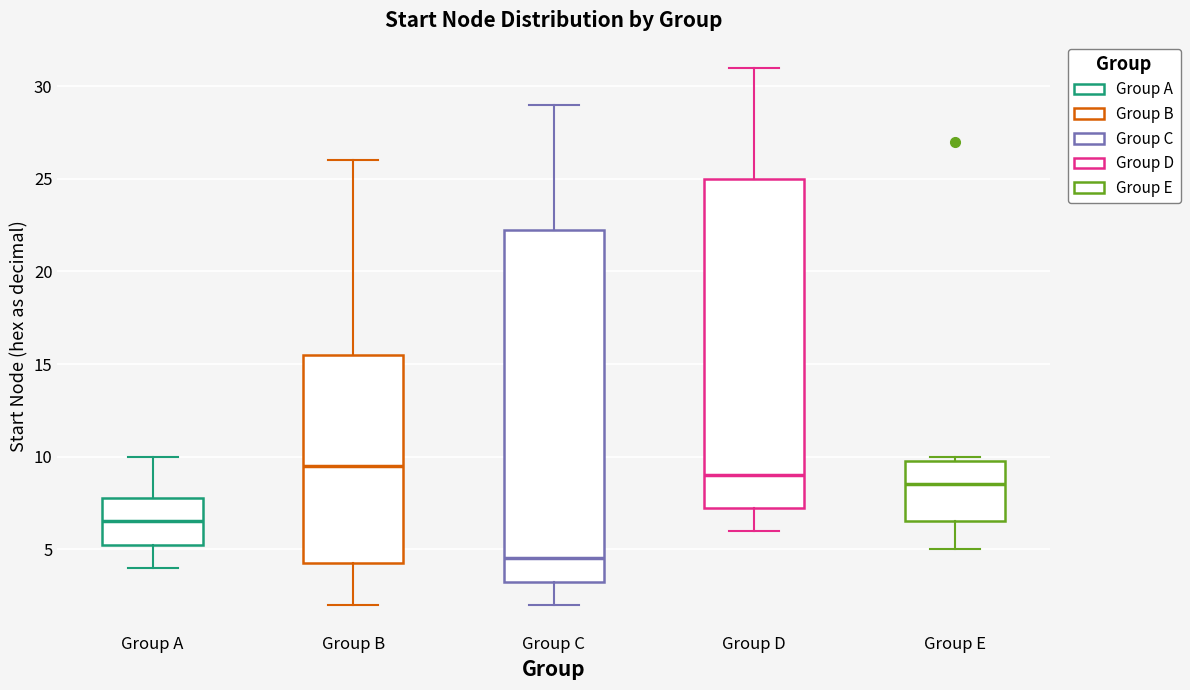

Reading left to right, read every box against the y-axis: the position of its median line, the range the box covers, and the ends of its whiskers. The values are not printed on the chart, so give them approximately, as read against the axis.

Group A: median 6.5, box 5.5 to 8.0, whiskers 4.0 to 10.0
Group B: median 9.5, box 4.5 to 15.5, whiskers 2.0 to 26.0
Group C: median 4.5, box 3.5 to 22.5, whiskers 2.0 to 29.0
Group D: median 9.0, box 7.5 to 25.0, whiskers 6.0 to 31.0
Group E: median 8.5, box 6.5 to 10.0, whiskers 5.0 to 10.0 (just above the box's upper edge)